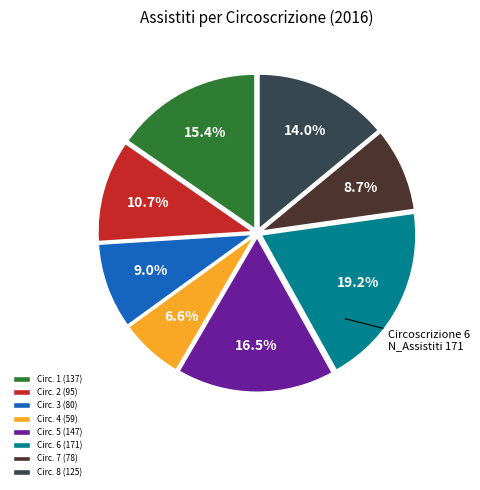

Between Circ. 1 (137) and Circ. 4 (59), which is larger?

Circ. 1 (137)